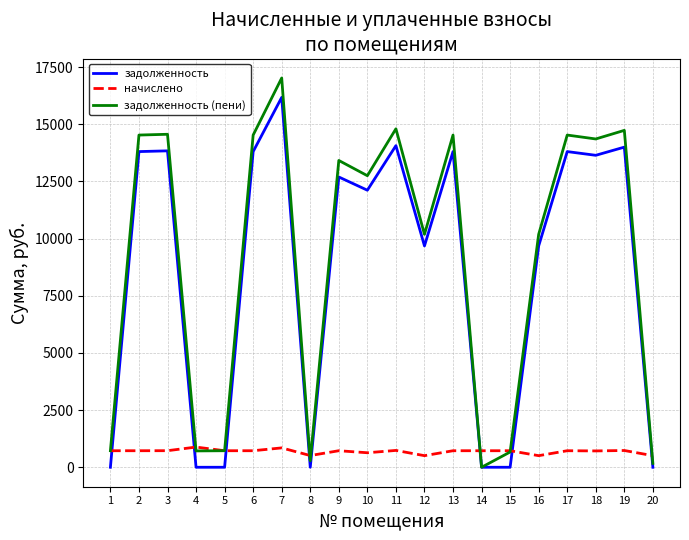

What are all the series names shown in the legend?

задолженность, начислено, задолженность (пени)